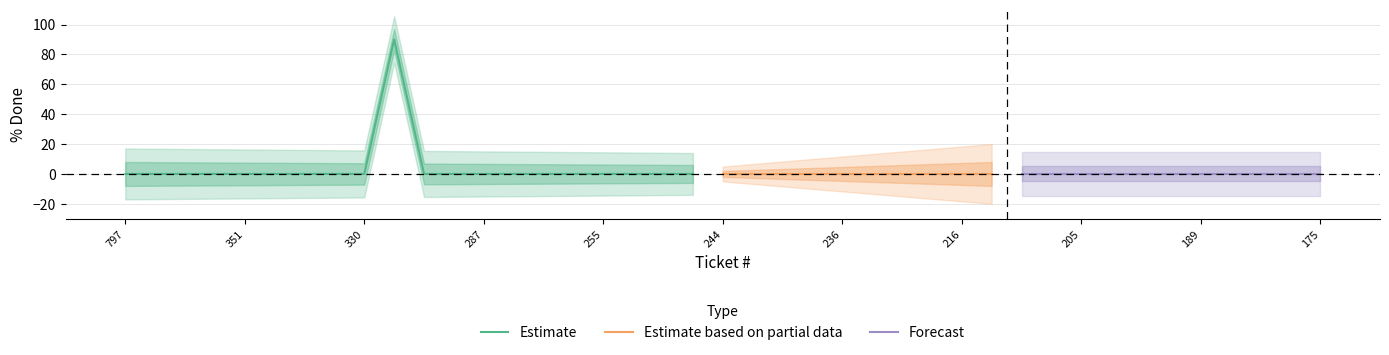

Which has a higher value, 272 or 287?

272